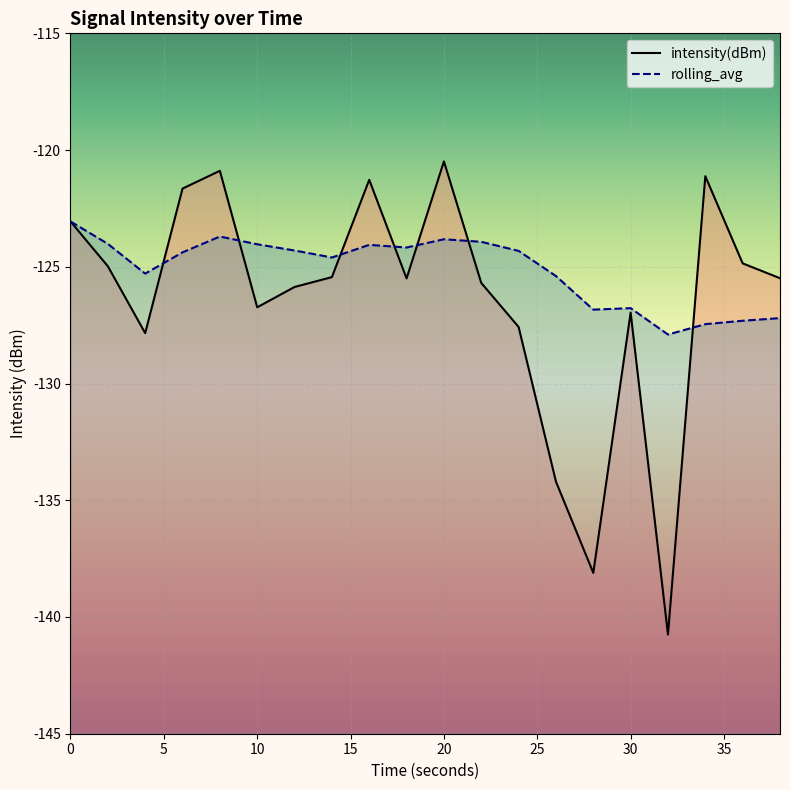

Does the chart display data point markers on the line(s)?

No